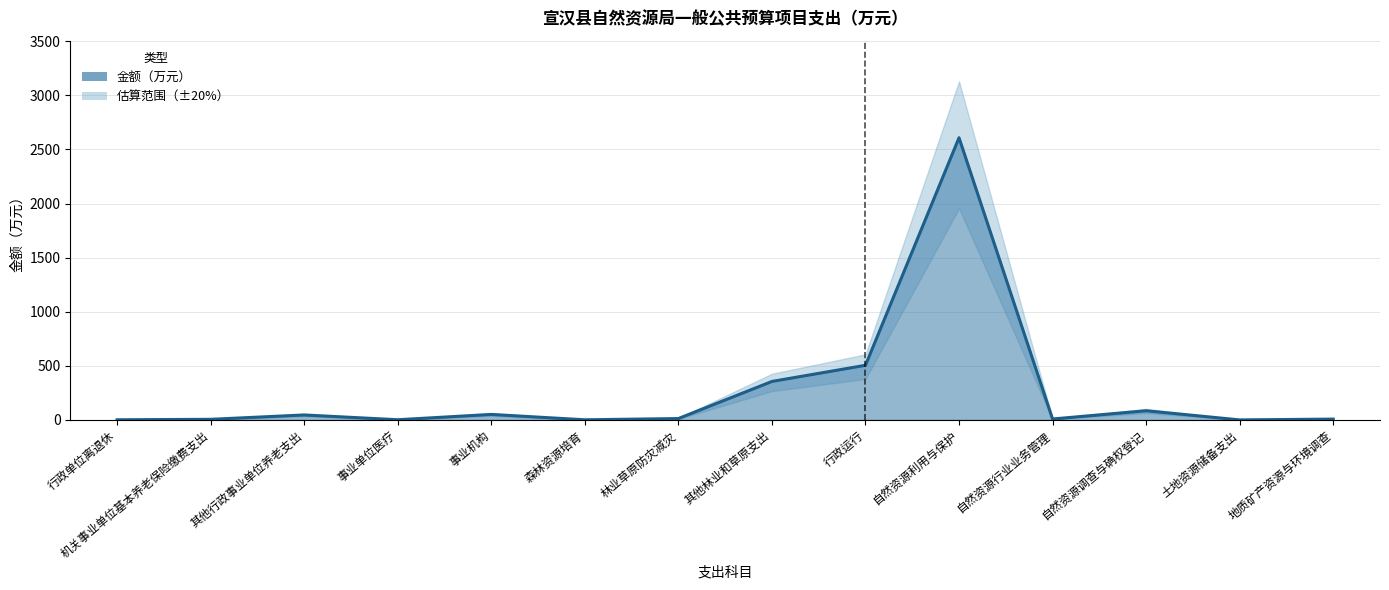

What value does the 上限 series have at 其他行政事业单位养老支出?

55.0